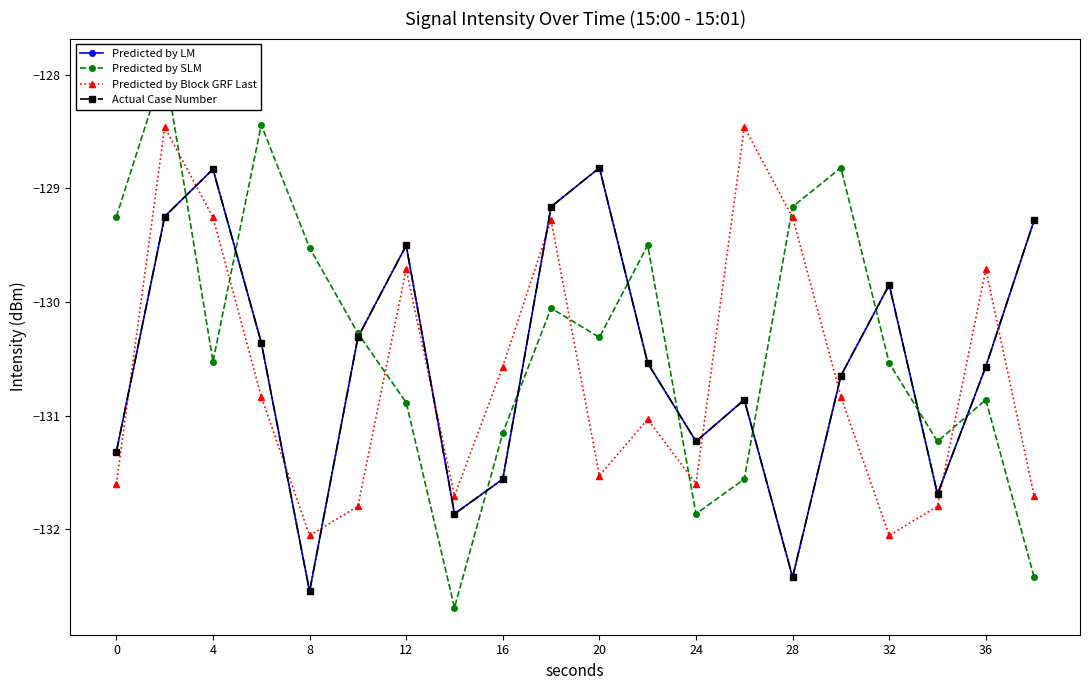

What is the maximum value for Predicted by LM?

-128.8